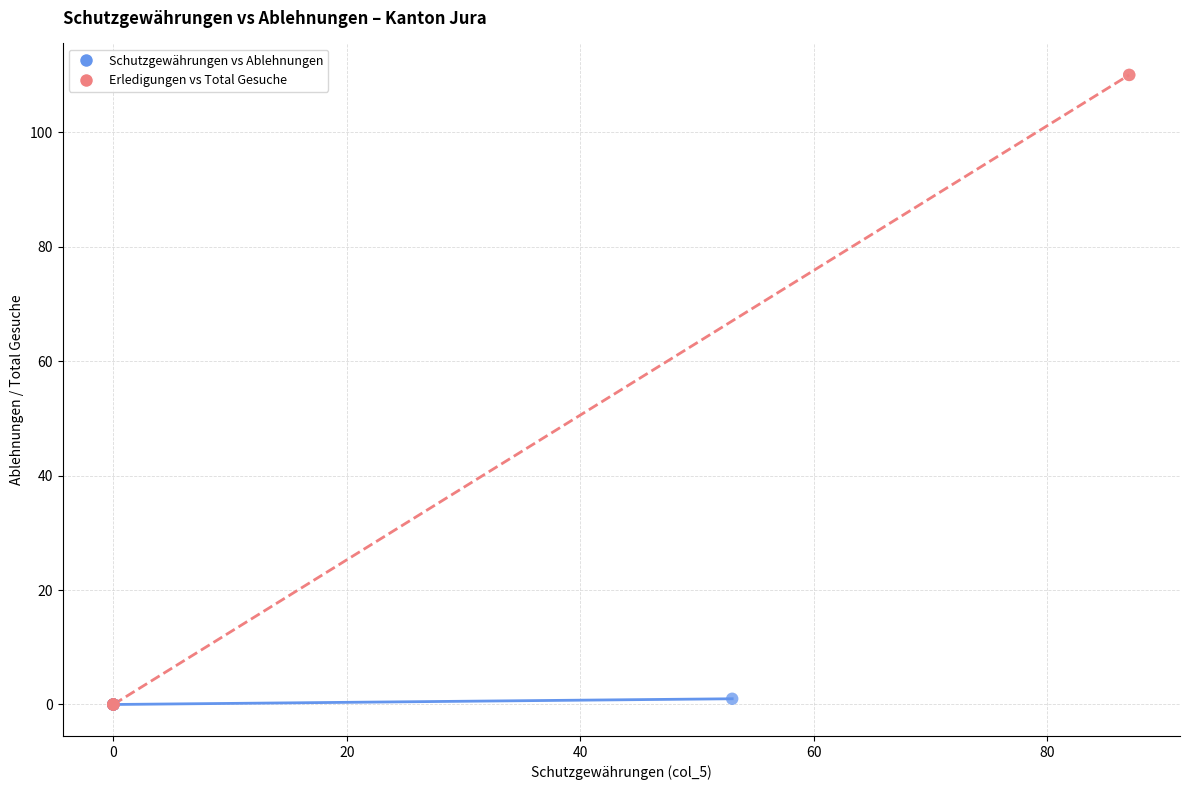

Which series reaches the maximum Y coordinate?

Erledigungen vs Total Gesuche